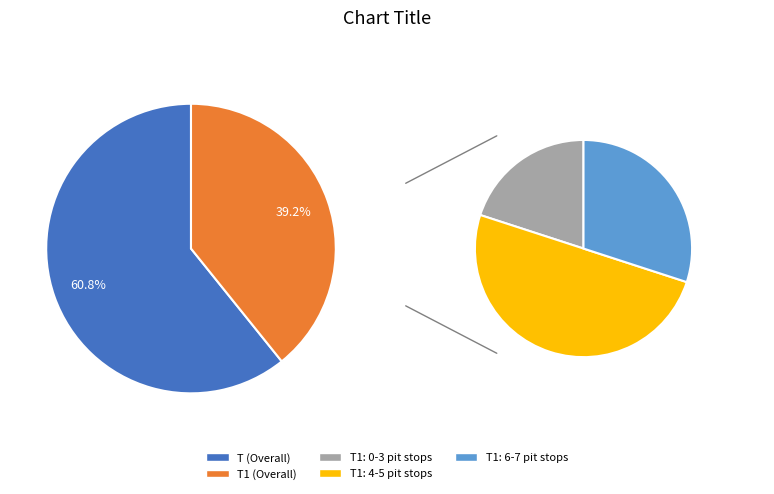

To the nearest percent, what is the average slice percentage?

50%